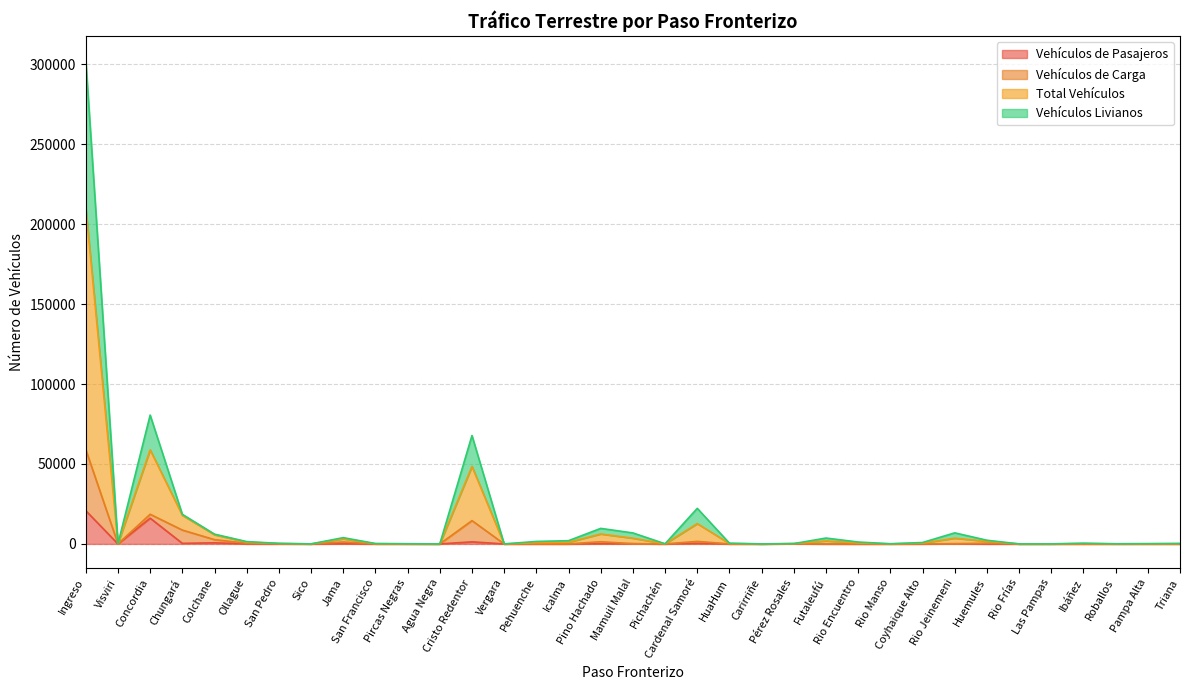

What position from the right is Pehuenche?

21